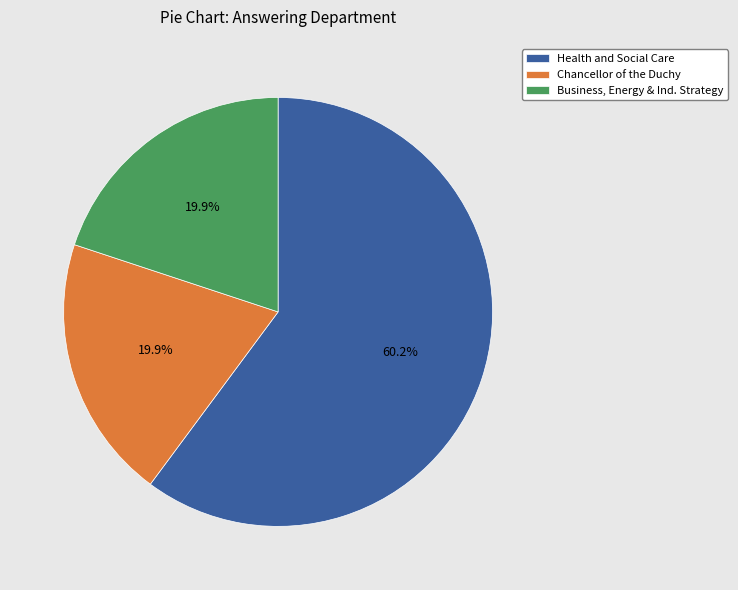

To the nearest percent, what percentage of the pie is Chancellor of the Duchy?

20%